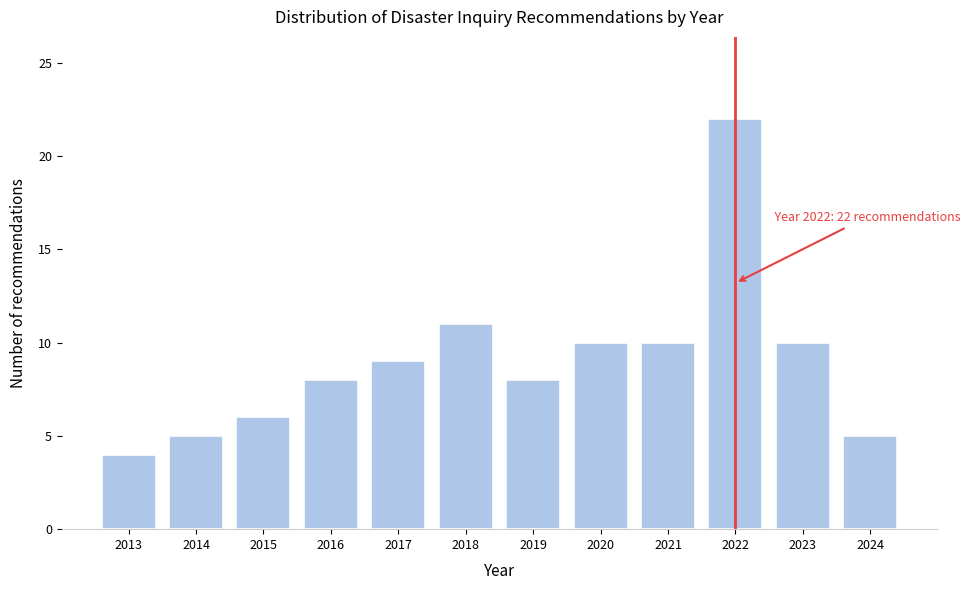

Reading right to left, what are all the values shown in this chart?

2024=5	2023=10	2022=22	2021=10	2020=10	2019=8	2018=11	2017=9	2016=8	2015=6	2014=5	2013=4